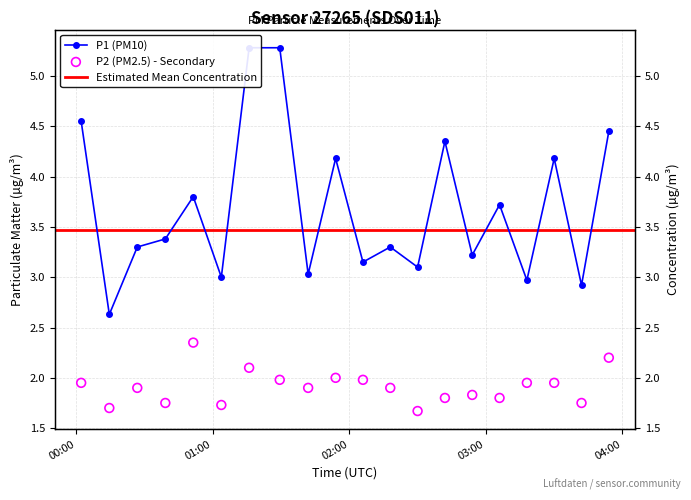

Which series has the widest spread of Y values?

P1